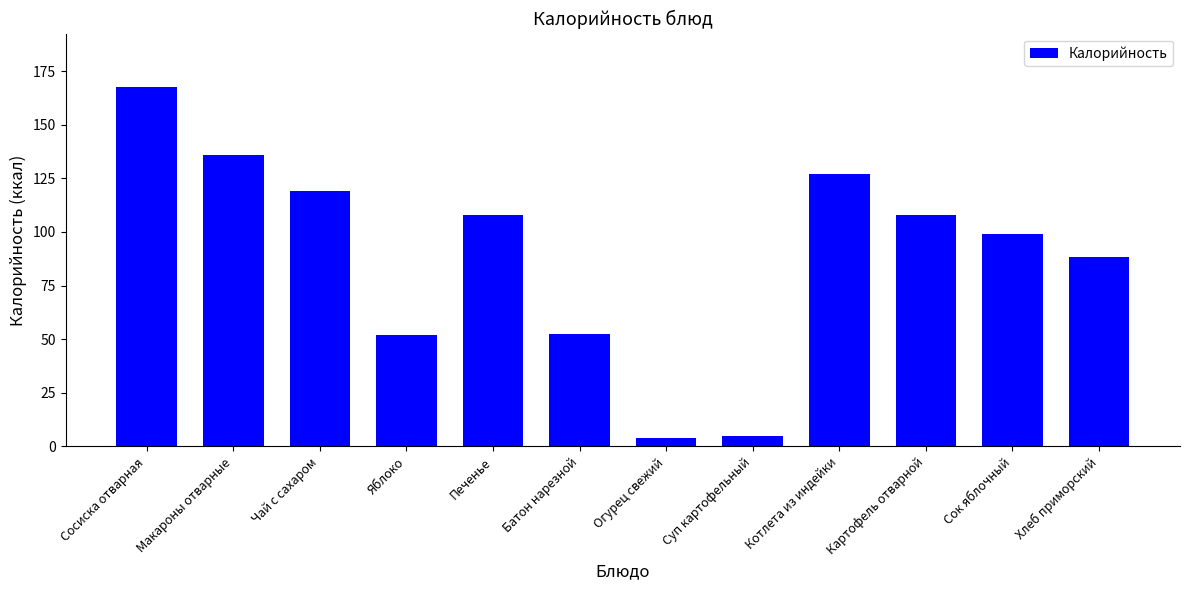

True or false: the data shows 97.1 at Сосиска отварная.

False